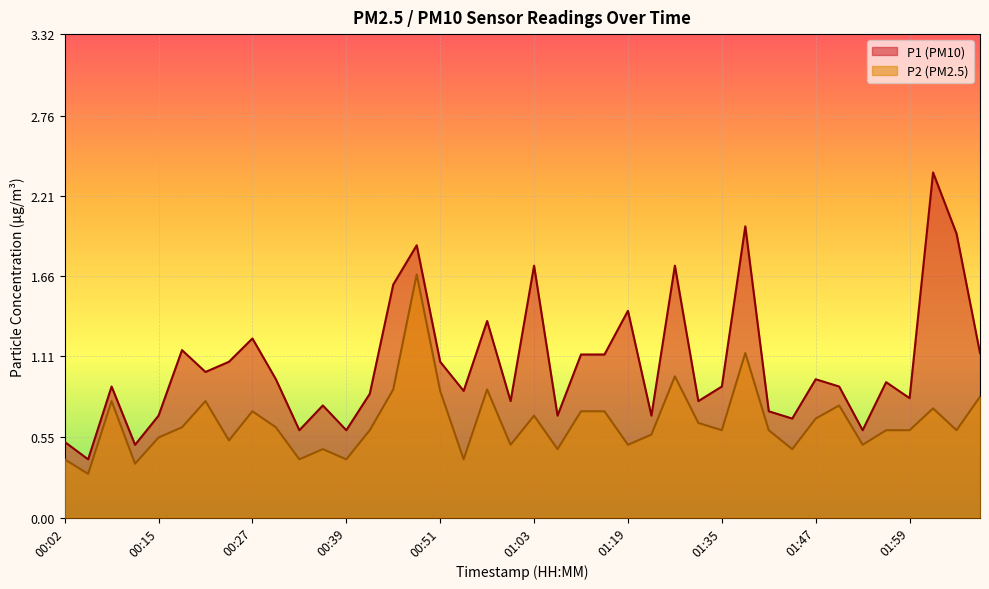

Which series has the largest range (max minus min)?

P1 (PM10)